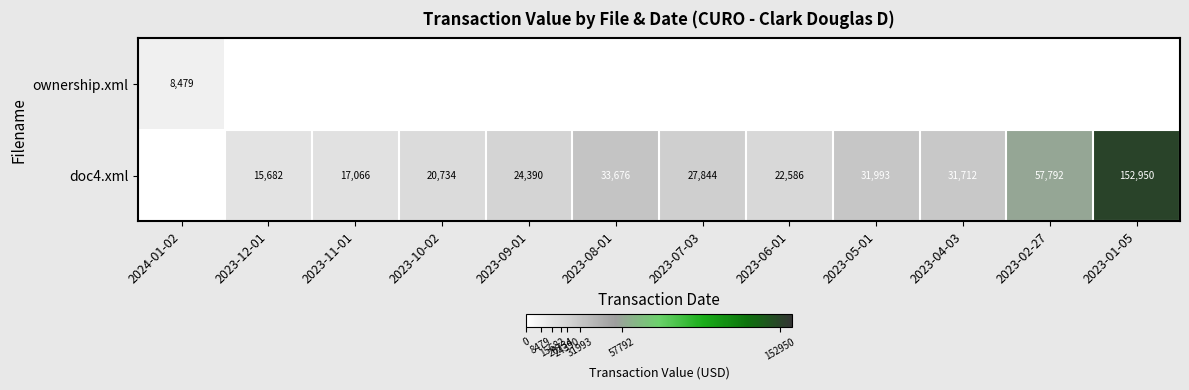

What is the sum of the doc4.xml values at 2023-01-05 and 2023-05-01?

184943